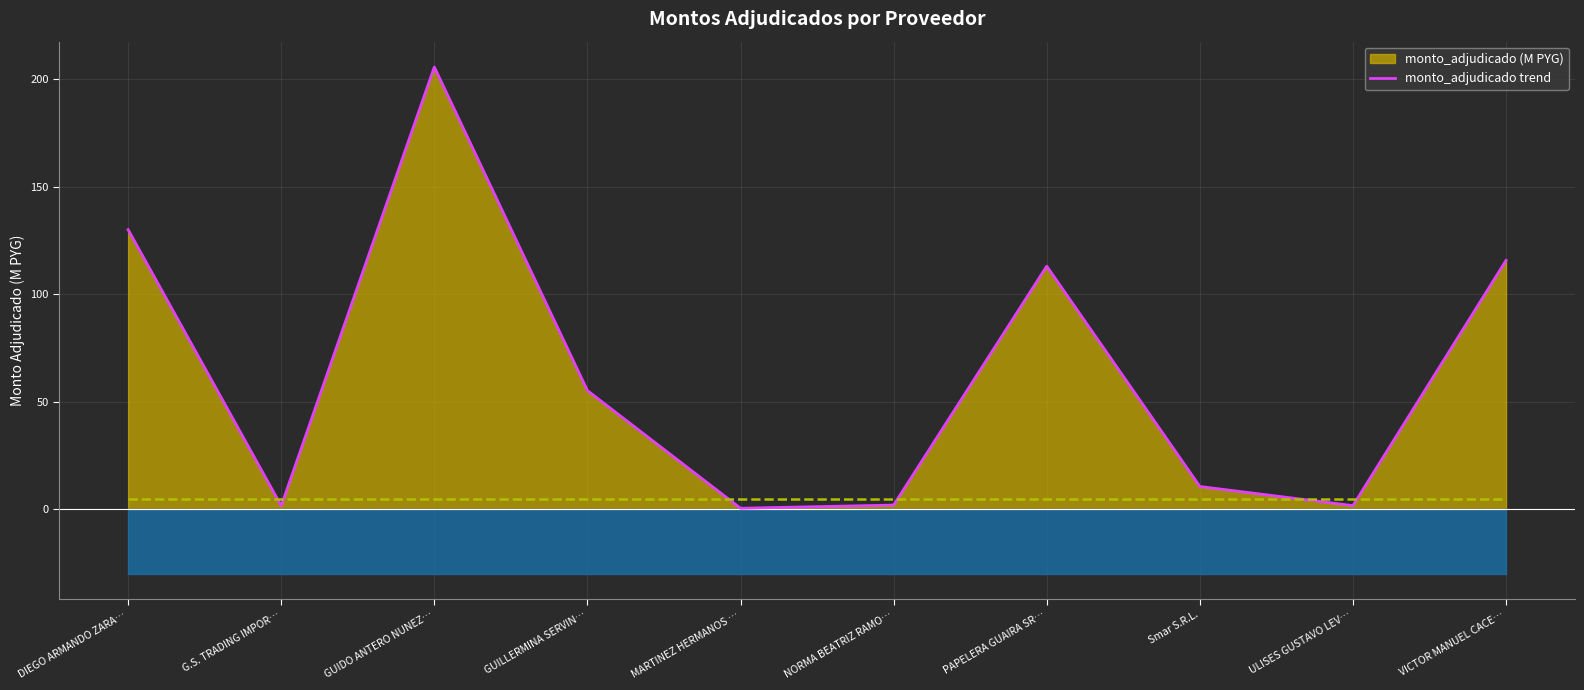

What is the average value?

63.7